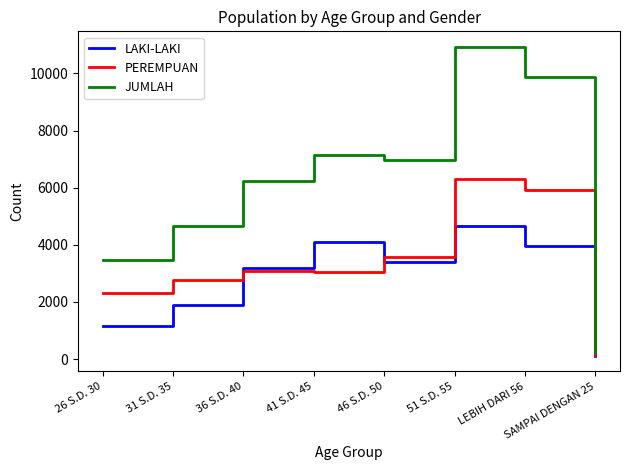

The value of JUMLAH at 41 S.D. 45 is 2353. True or false?

False